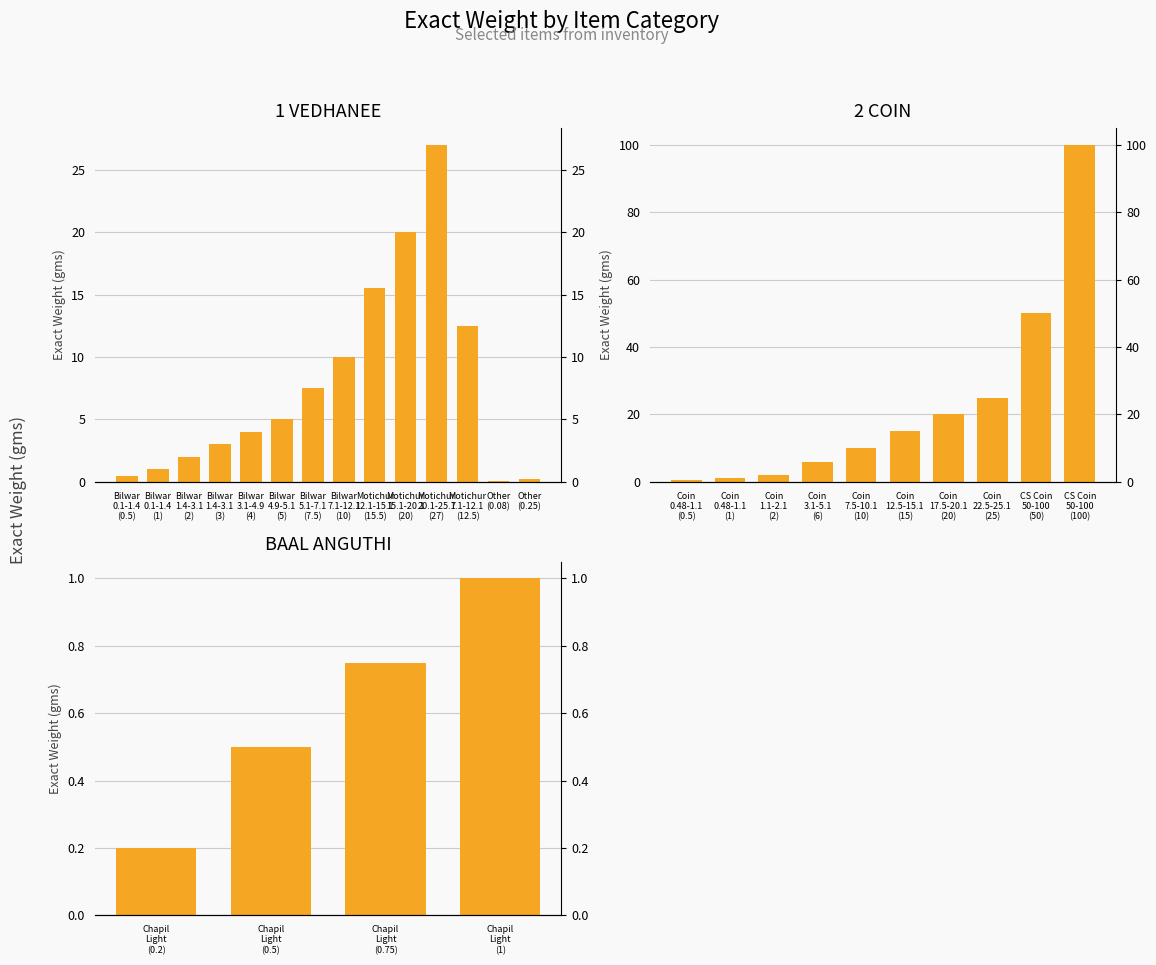

What is the value of the 5th bar from the left?

4.0